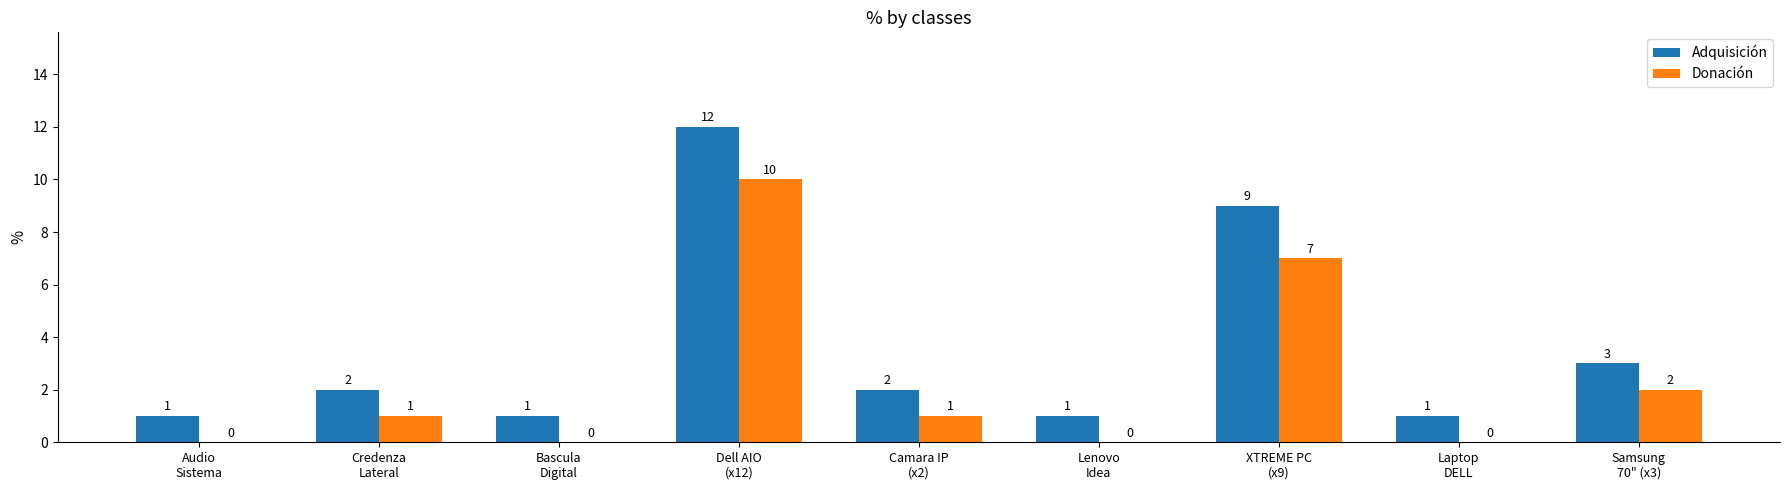

Which series has the largest total across all categories?

Adquisición